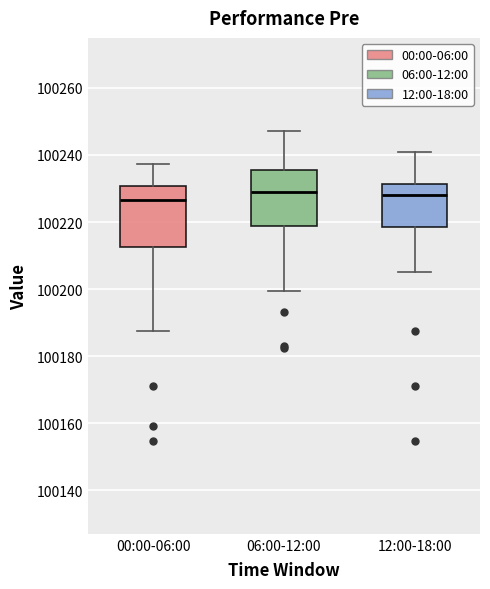

Reading left to right, transcribe this box plot: for each box, give where its median line is, the range the box spans, and where its two whiskers end, as read against the y-axis. The values are not printed on the chart, so give them approximately, as read against the axis.

00:00-06:00: median 100226, box 100212 to 100230, whiskers 100188 to 100238
06:00-12:00: median 100230, box 100218 to 100236, whiskers 100200 to 100248
12:00-18:00: median 100228, box 100218 to 100232, whiskers 100206 to 100240